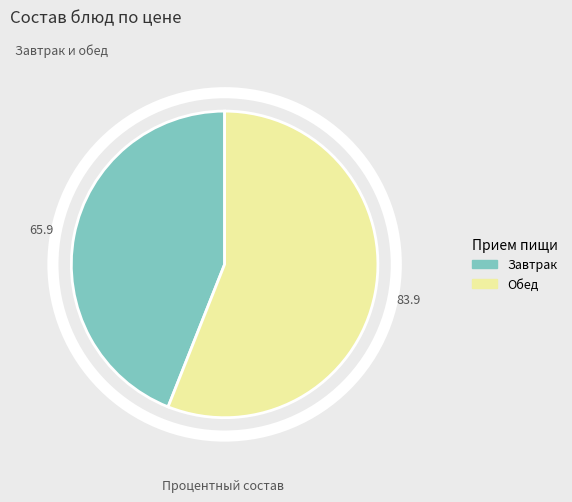

Is there a majority slice in this chart?

Yes